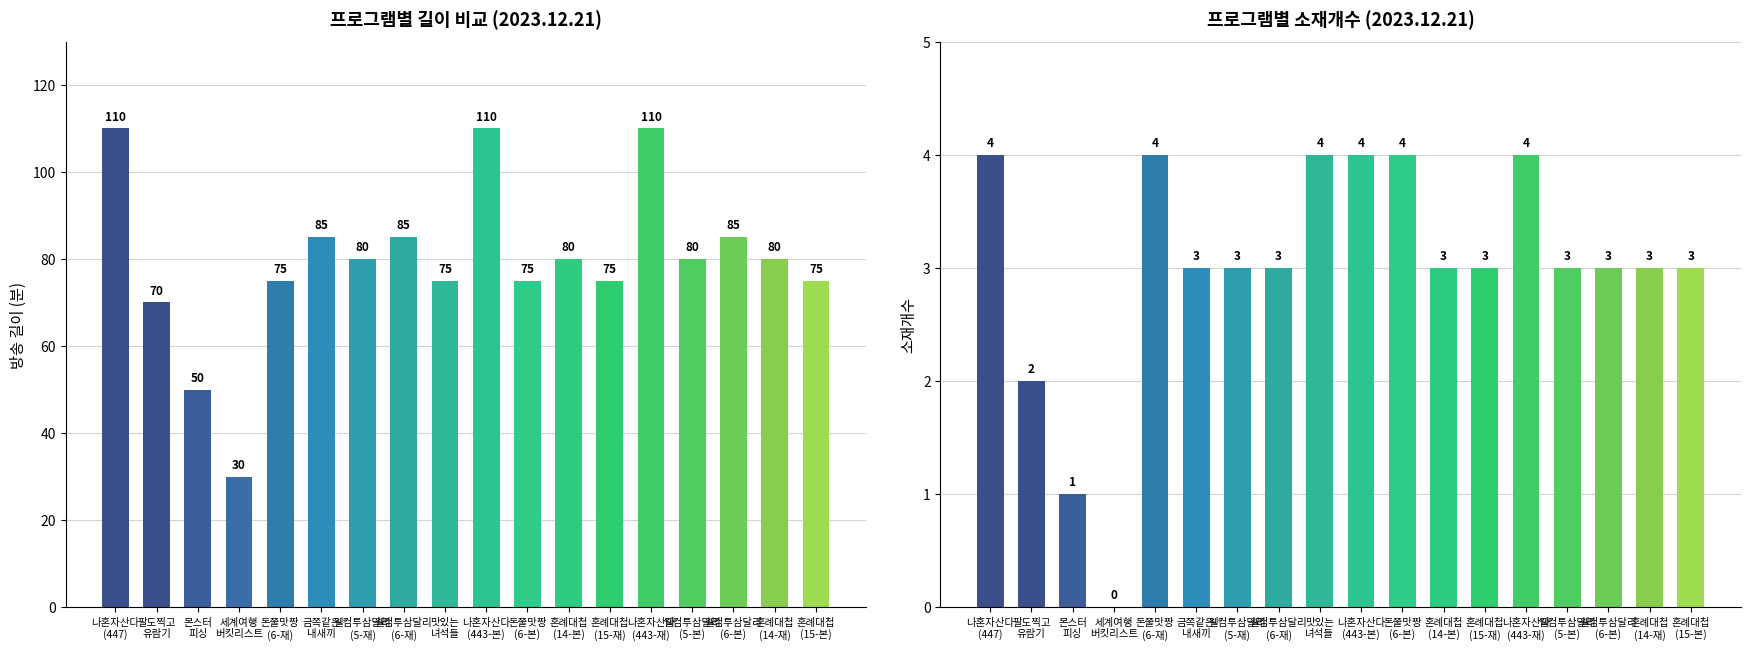

Between 혼례대첩
(14-본) and 혼례대첩
(15-본), which series saw the biggest shift?

길이